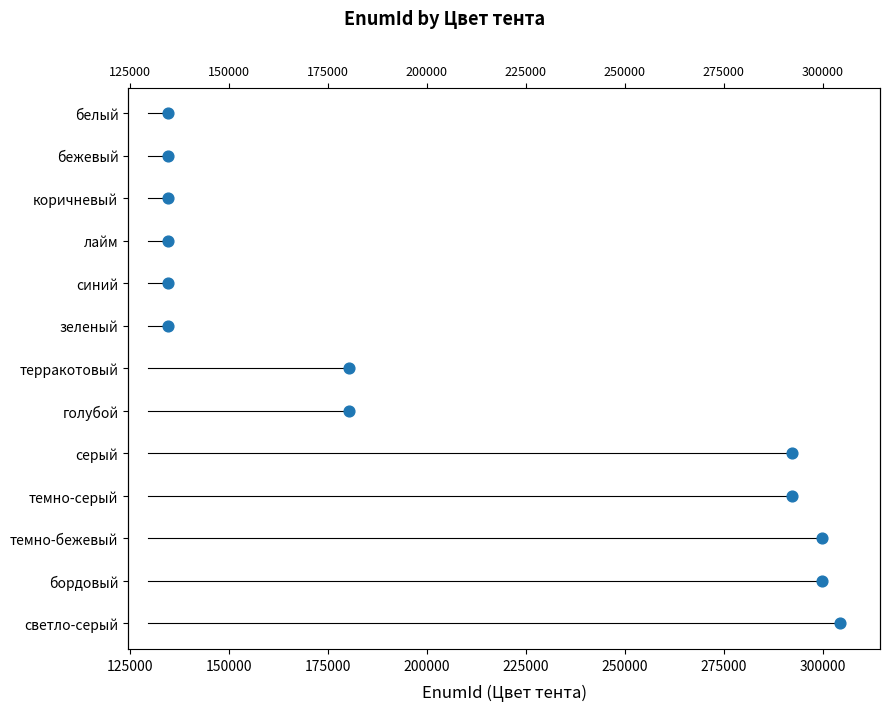

What is the change in value from 125000 to 225000?

+4